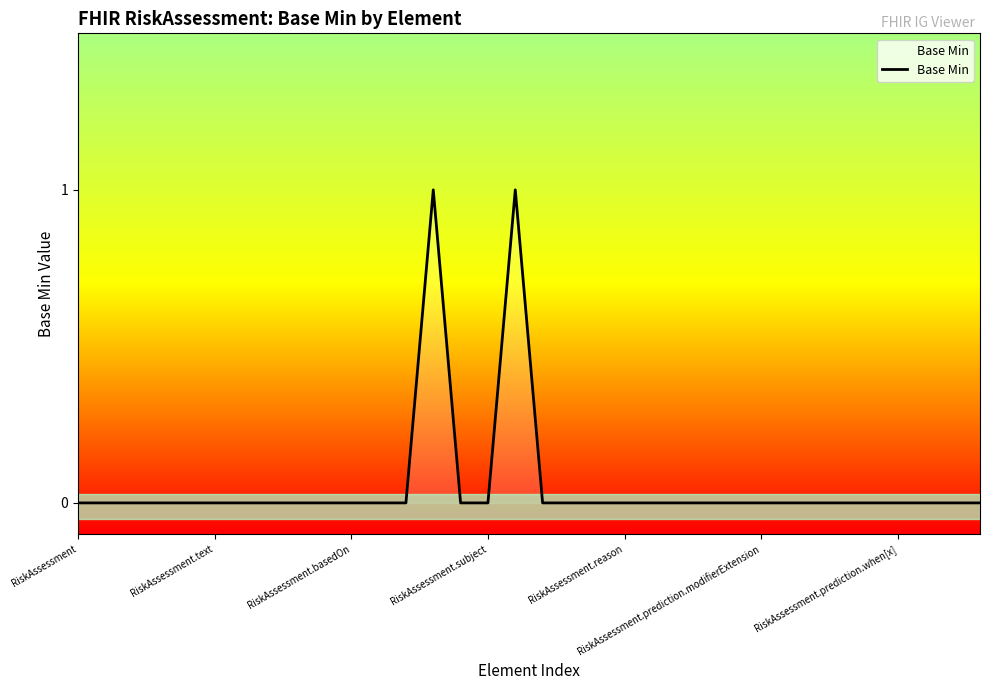

At which label is the value closest to 0?

RiskAssessment